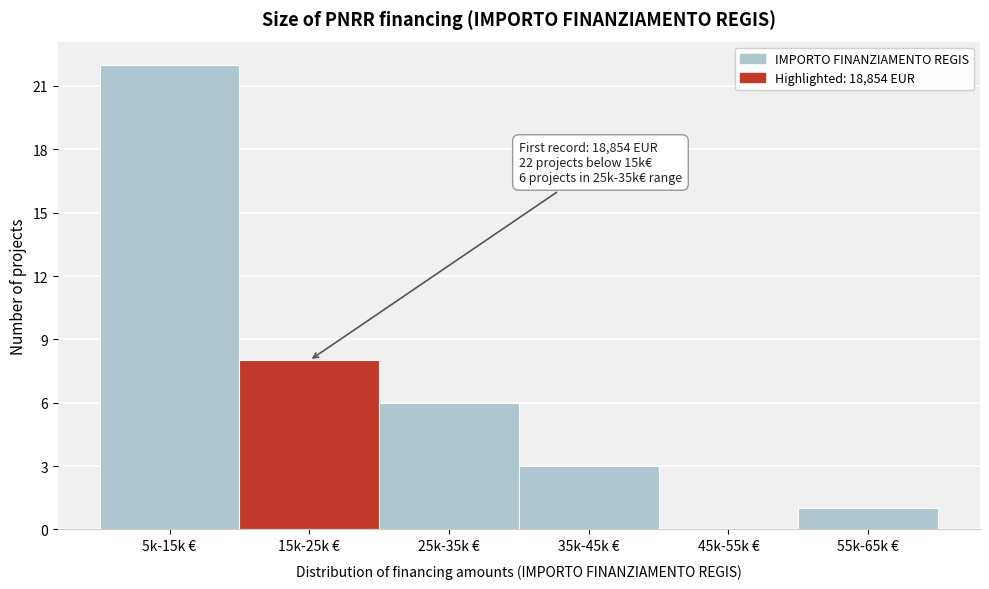

What is the maximum value shown in the chart?

22